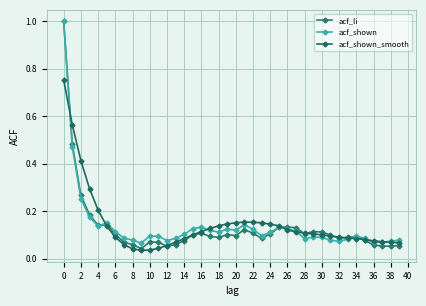

Which series has the widest spread of values?

acf_li